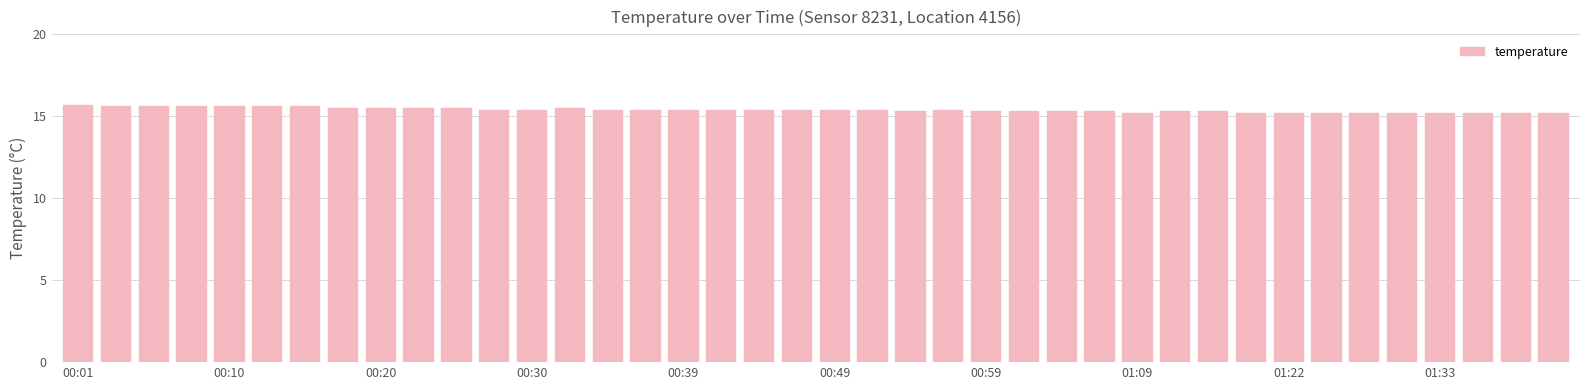

What is the difference between the maximum and minimum values?

0.5